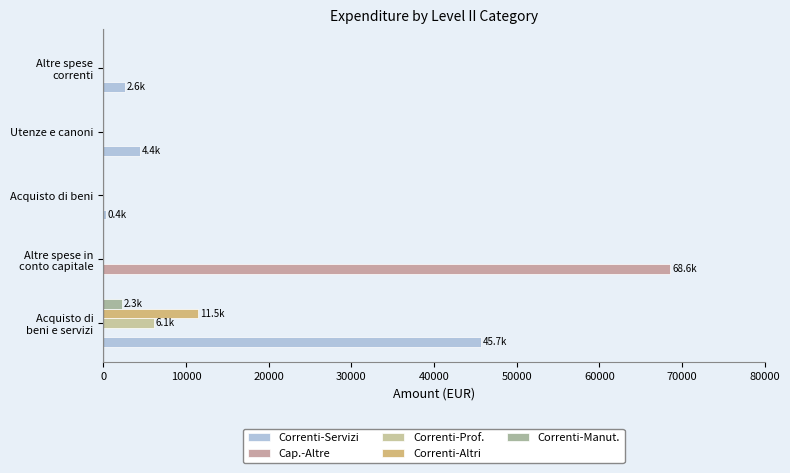

What is the difference between the maximum and minimum values in the Correnti-Altri series?

11512.8